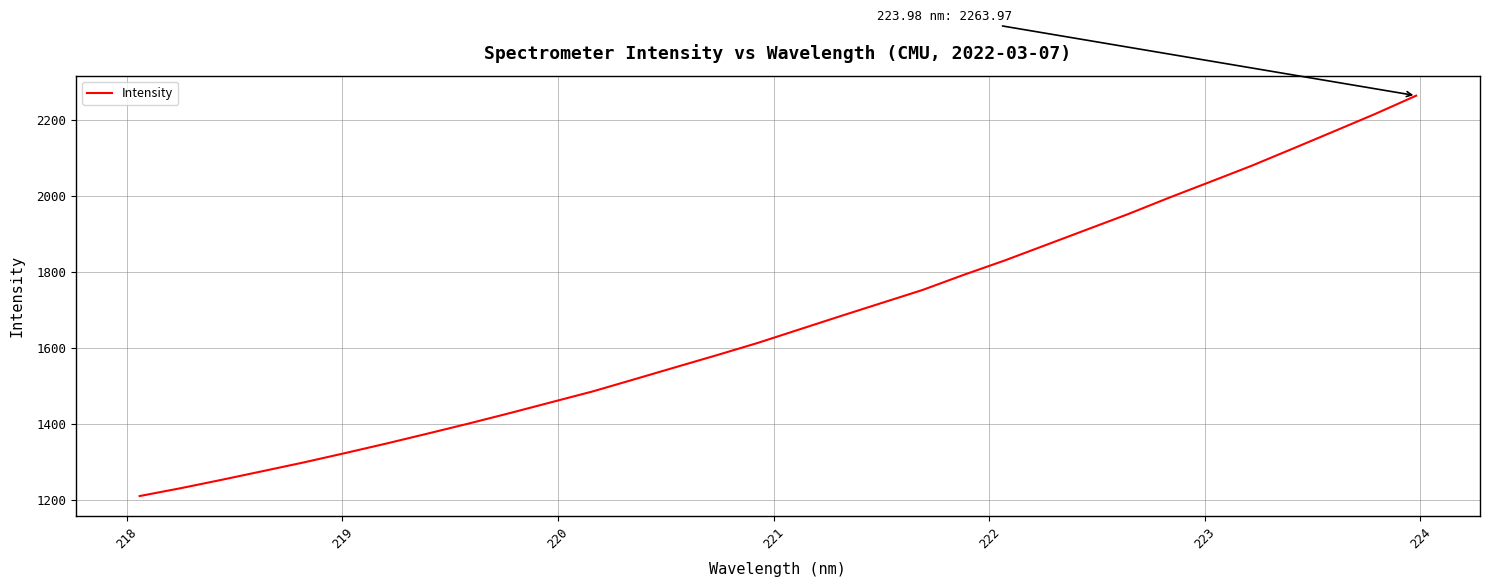

What is the maximum value shown in the chart?

2264.0